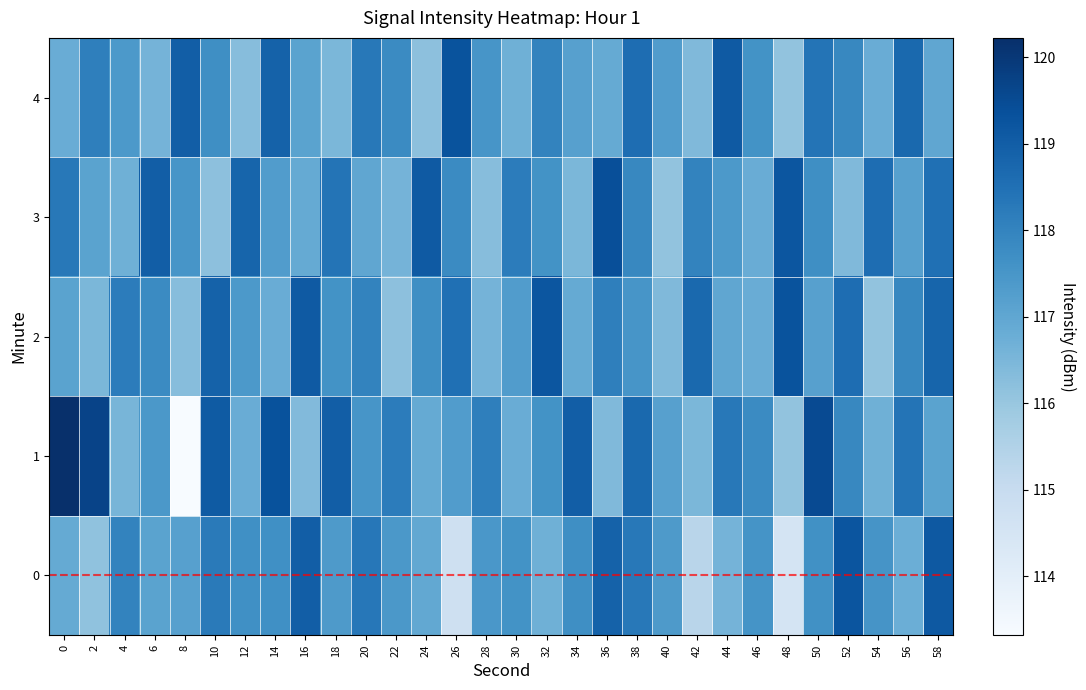

What is the difference between the highest and lowest values at 20?

1.3